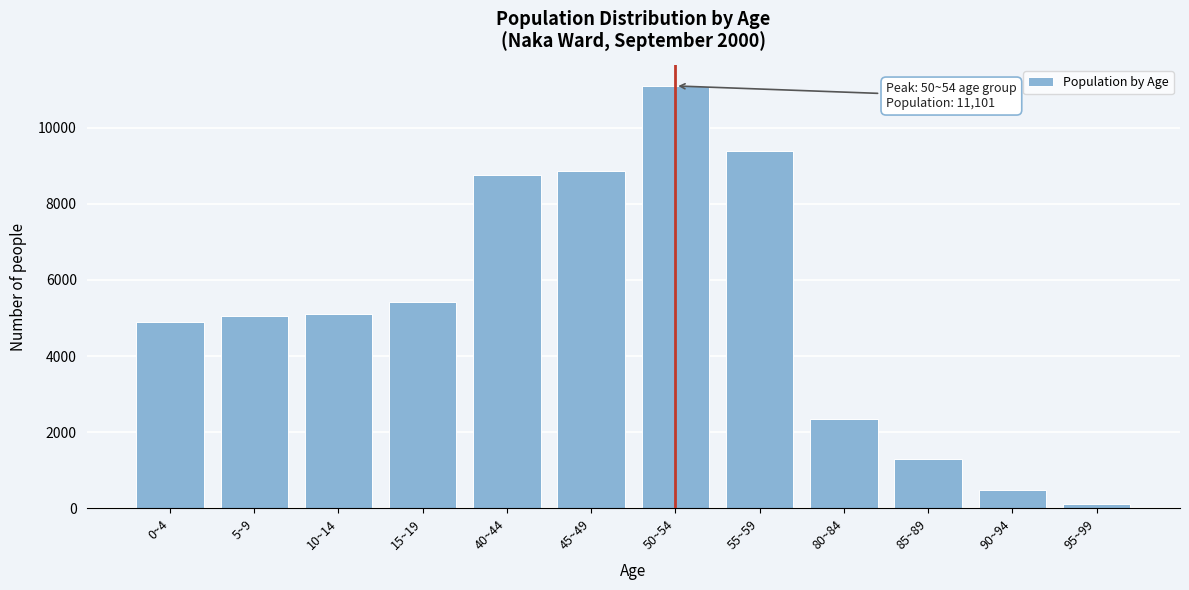

At which category does the chart reach its peak across all series?

50~54